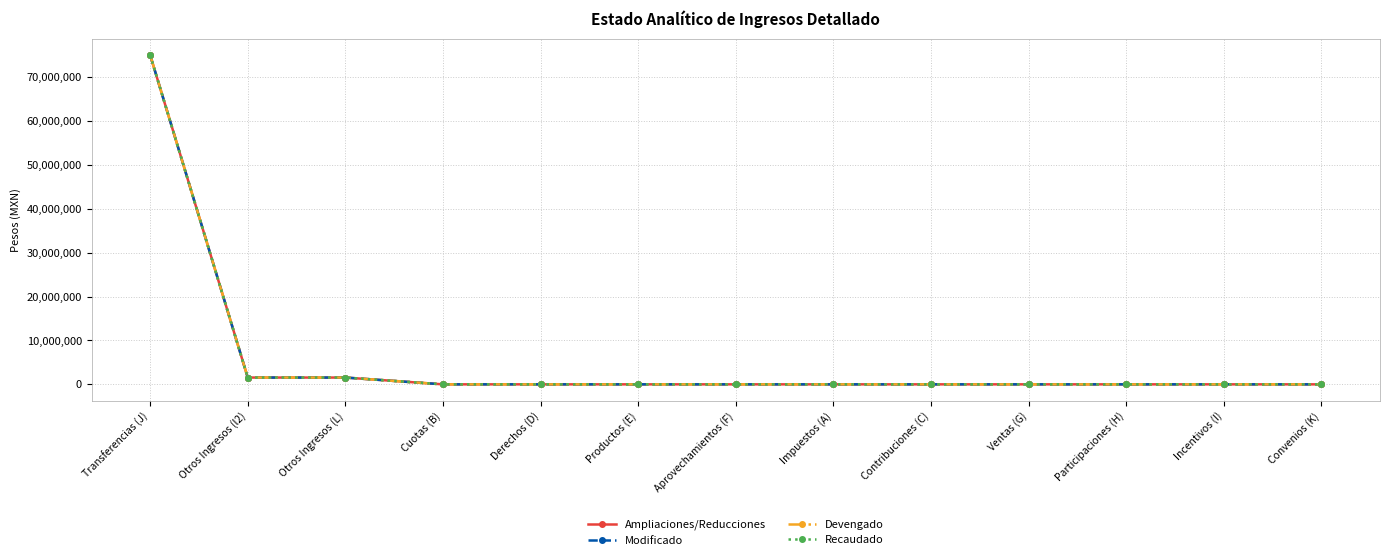

Between Contribuciones (C) and Cuotas (B), which is larger?

Contribuciones (C)